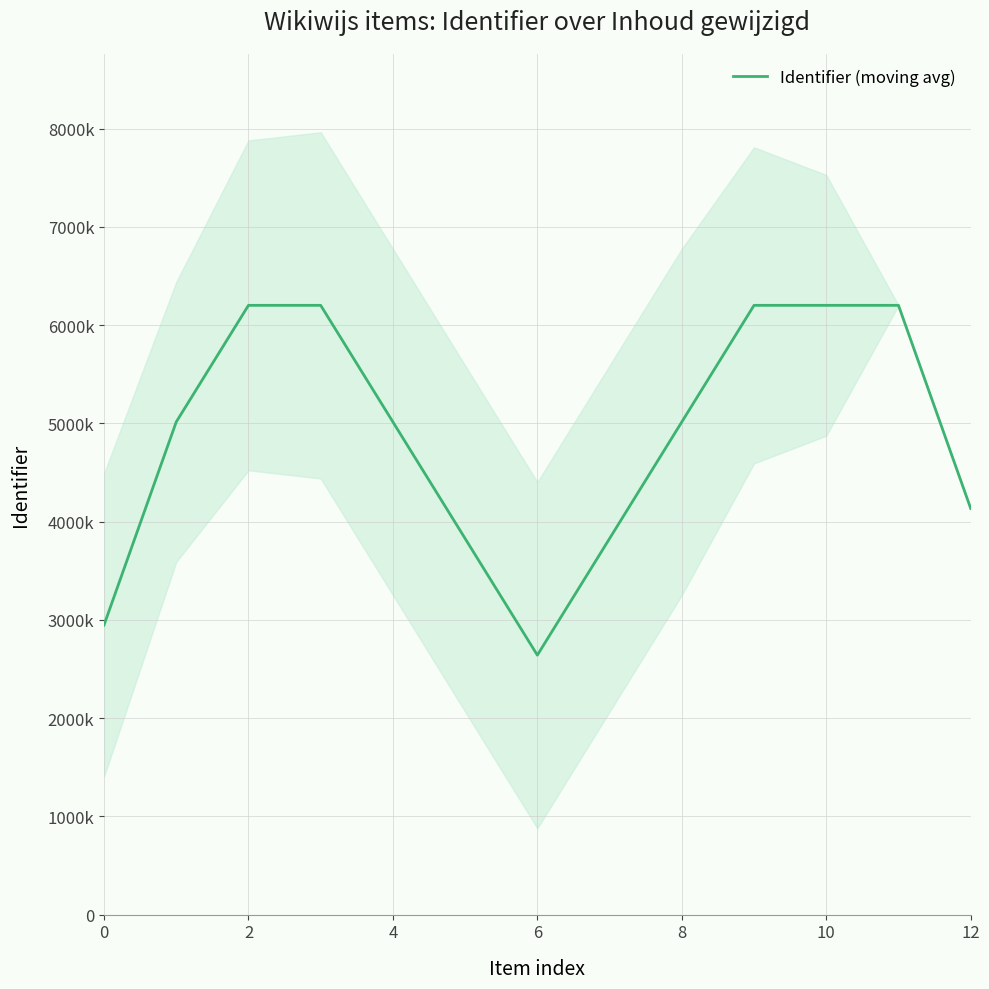

Reading left to right, extract all data points from this chart.

2947399.0	5014478.7	6201239.0	6201240.3	5014483.0	3827726.3	2640969.7	3827729.3	5014488.3	6201247.3	6201249.0	6201251.0	4134168.0